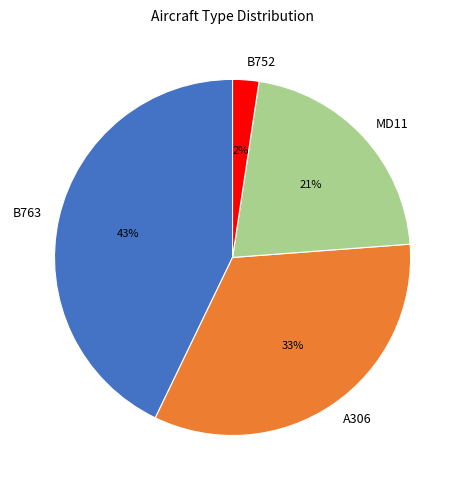

Approximately how many times larger is the value at MD11 compared to B763?

0.5